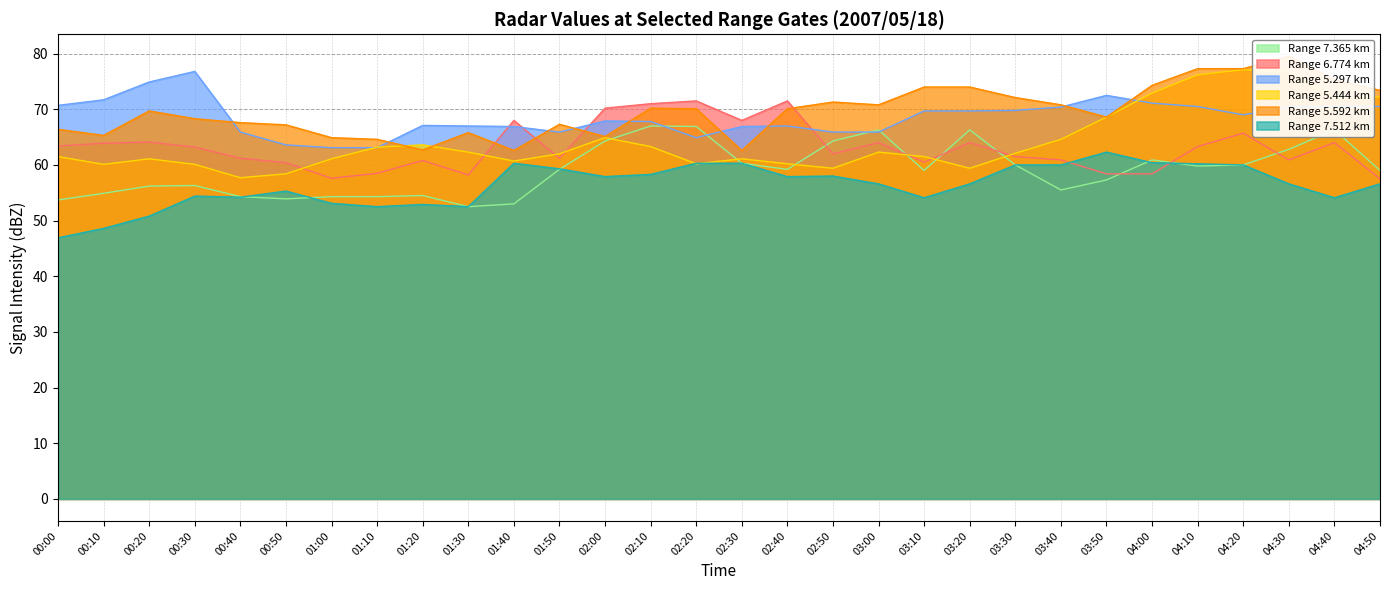

Rank the categories by 7.365 value from highest to lowest.

02:10, 02:20, 03:00, 03:20, 04:40, 02:00, 02:50, 04:30, 04:00, 02:30, 03:30, 04:20, 04:10, 01:50, 02:40, 03:10, 04:50, 03:50, 00:30, 00:20, 03:40, 00:10, 01:20, 00:40, 01:00, 01:10, 00:50, 00:00, 01:40, 01:30